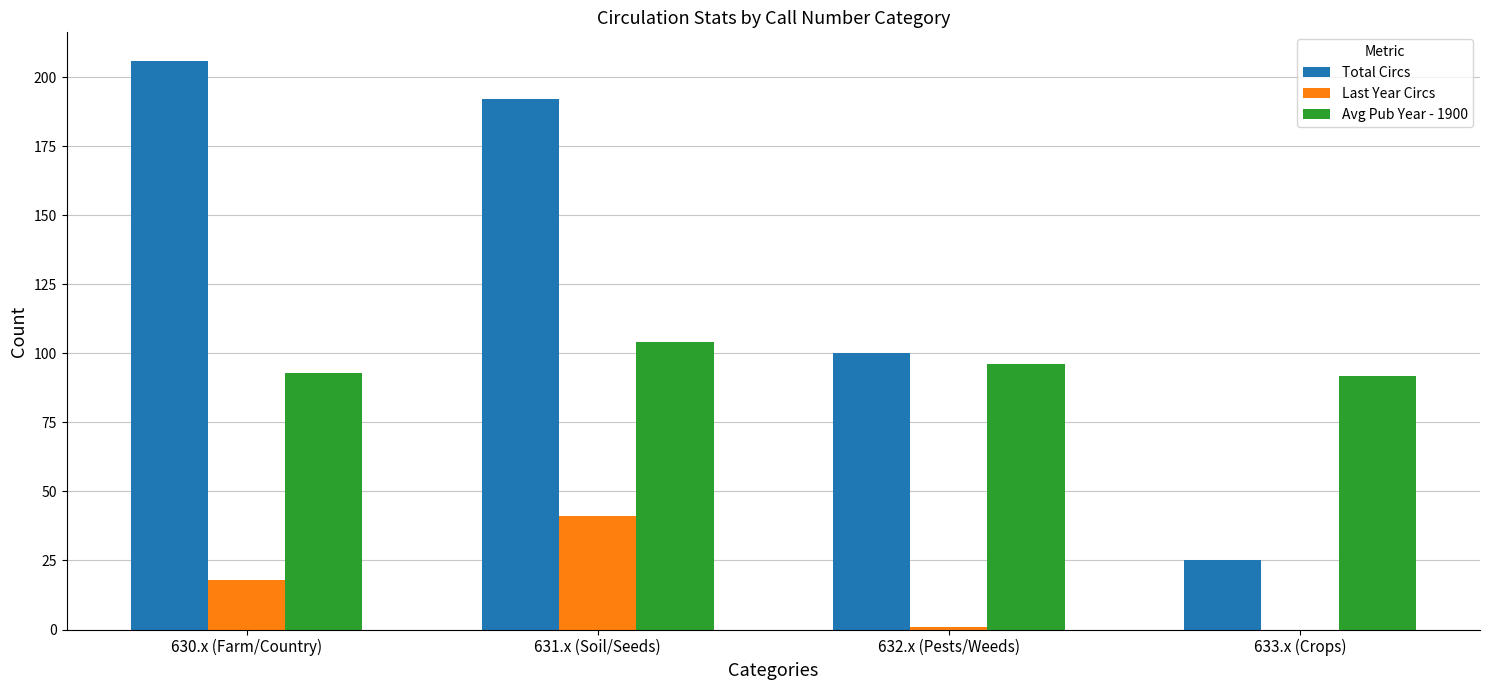

Reading left to right, transcribe all the data shown in this chart.

Total Circs: 630.x (Farm/Country)=206	631.x (Soil/Seeds)=192	632.x (Pests/Weeds)=100	633.x (Crops)=25
Last Year Circs: 630.x (Farm/Country)=18	631.x (Soil/Seeds)=41	632.x (Pests/Weeds)=1	633.x (Crops)=0
Avg Pub Year - 1900: 630.x (Farm/Country)=93	631.x (Soil/Seeds)=104	632.x (Pests/Weeds)=96	633.x (Crops)=92